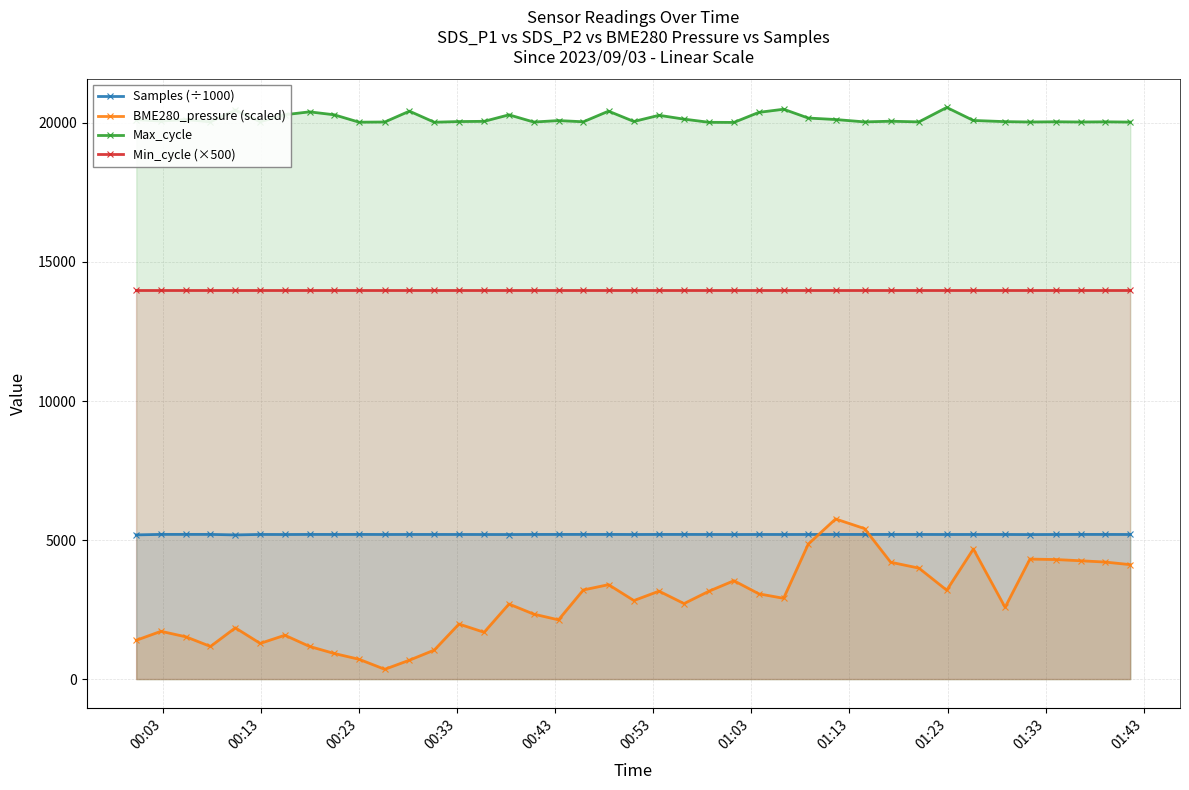

What is the maximum value shown in the chart?

20556.0